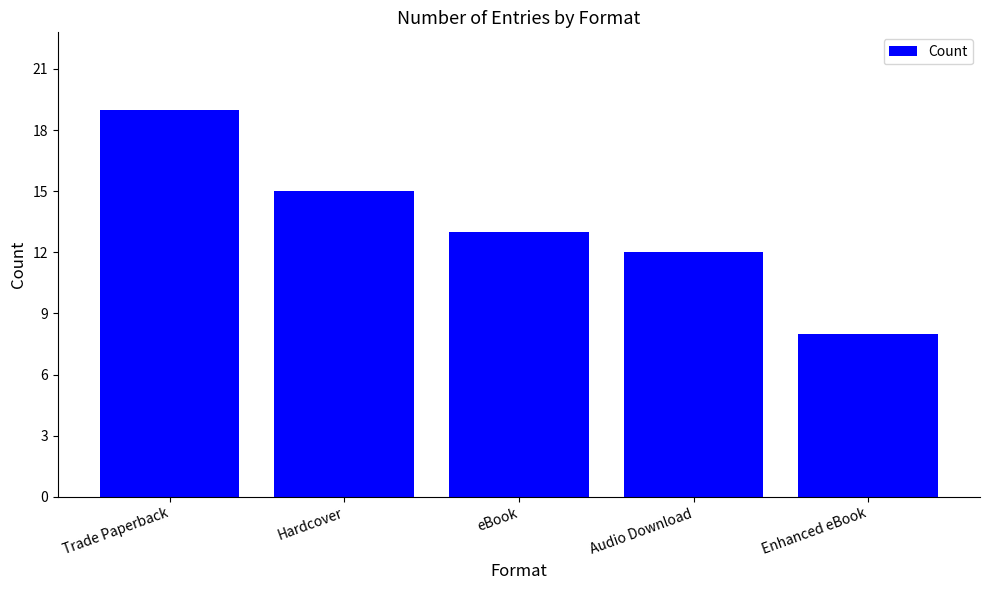

The value at Trade Paperback is 19. True or false?

True